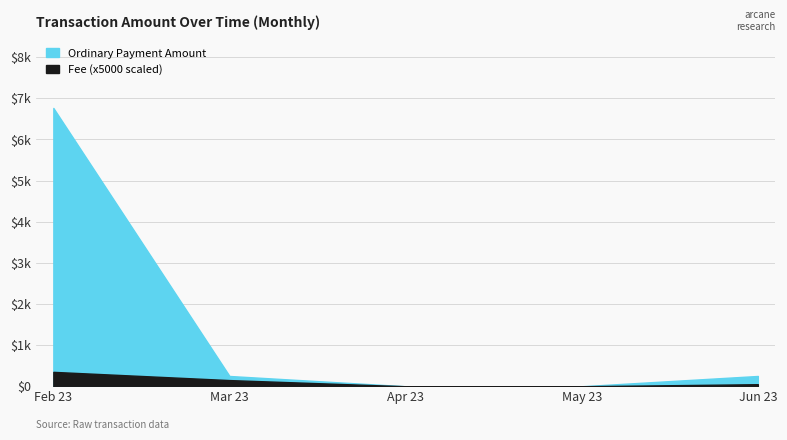

True or false: Token Transfer / Distribute and Ordinary Payment cross at least once.

False